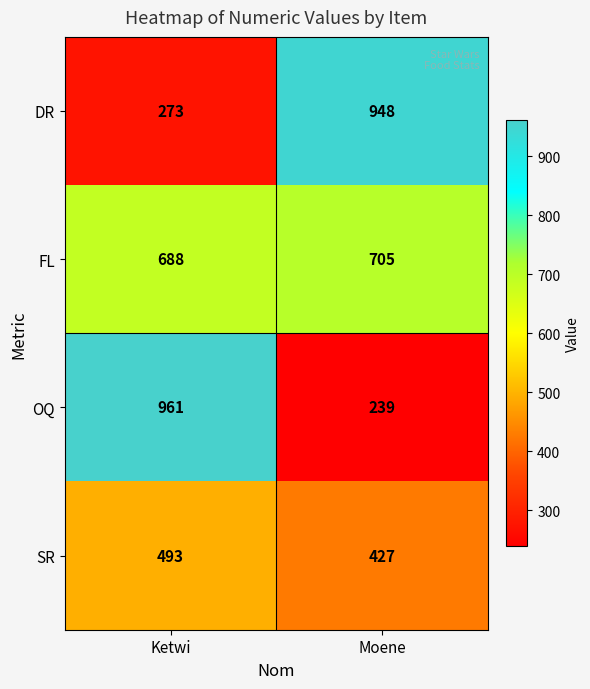

Which label corresponds to the smallest value in the chart?

Moene